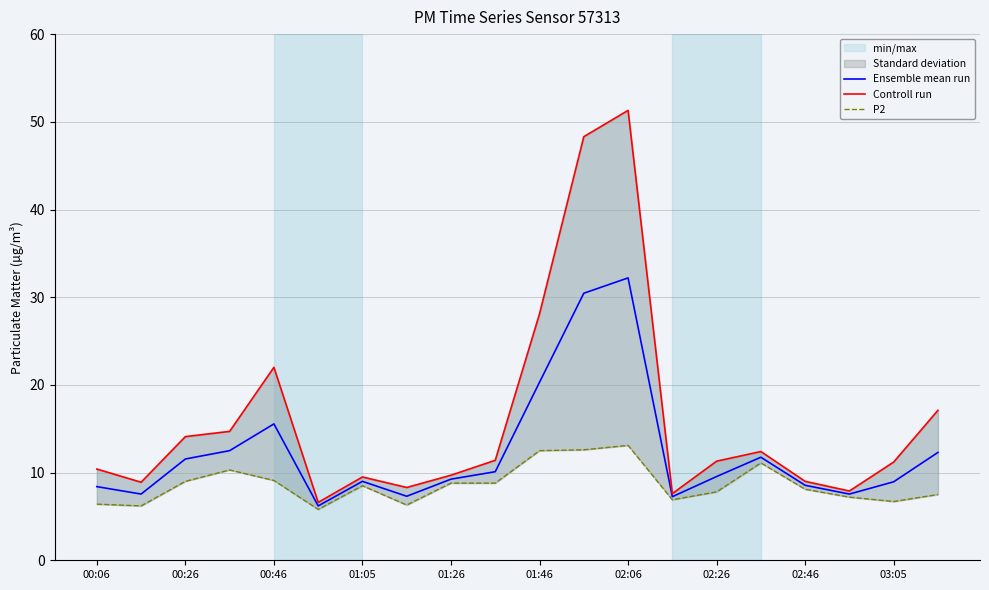

Is this an area chart (filled region under the line)?

No